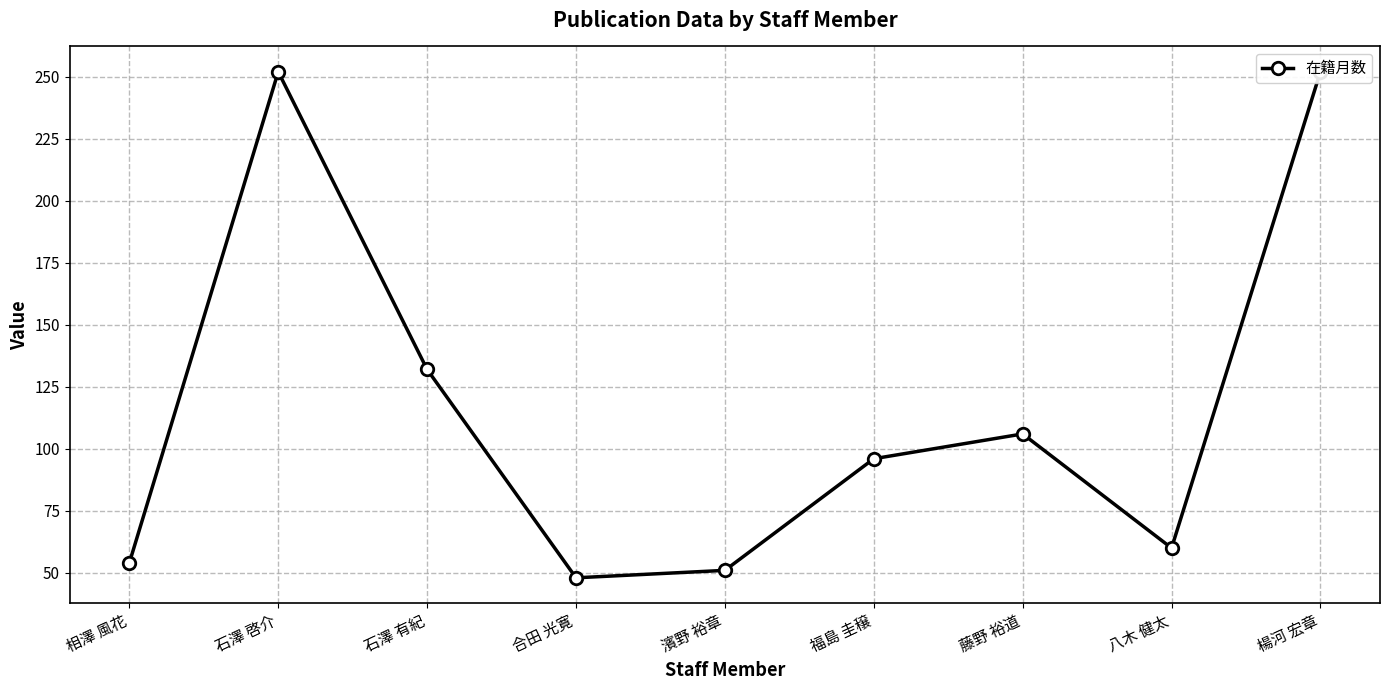

The value at 福島 圭穣 is 96. True or false?

True